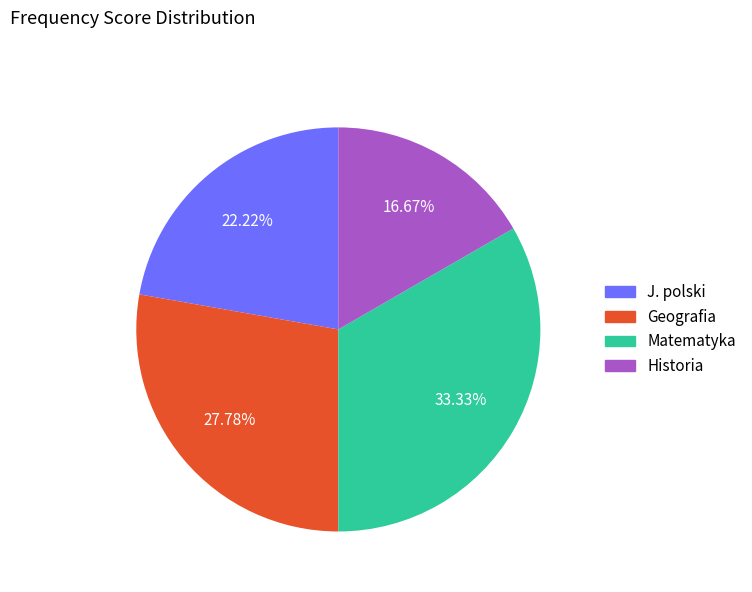

What percentage do Historia and J. polski together represent?

38.9%